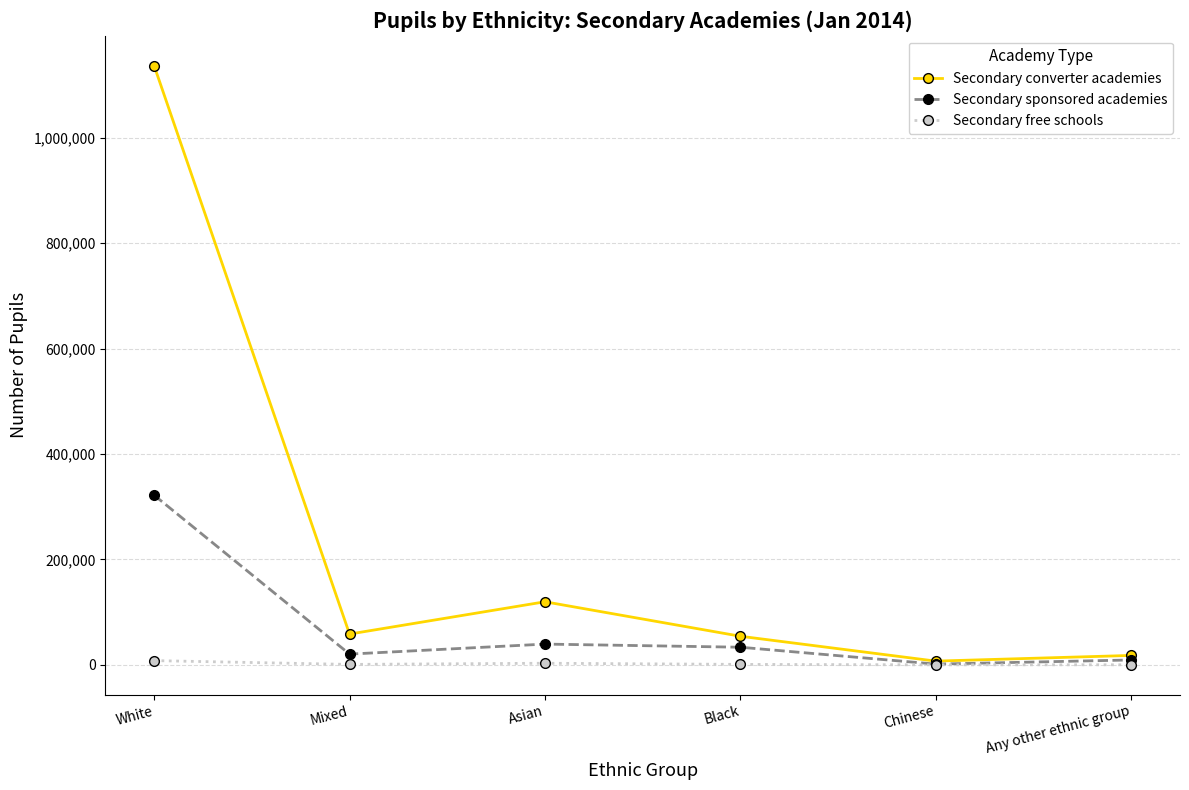

In Secondary free schools, how many points are higher than both neighbors (excluding endpoints)?

1